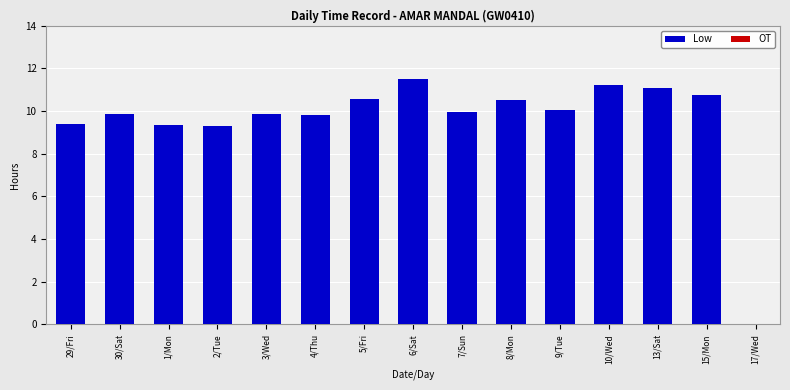

The value at 4/Thu is 17.4. True or false?

False